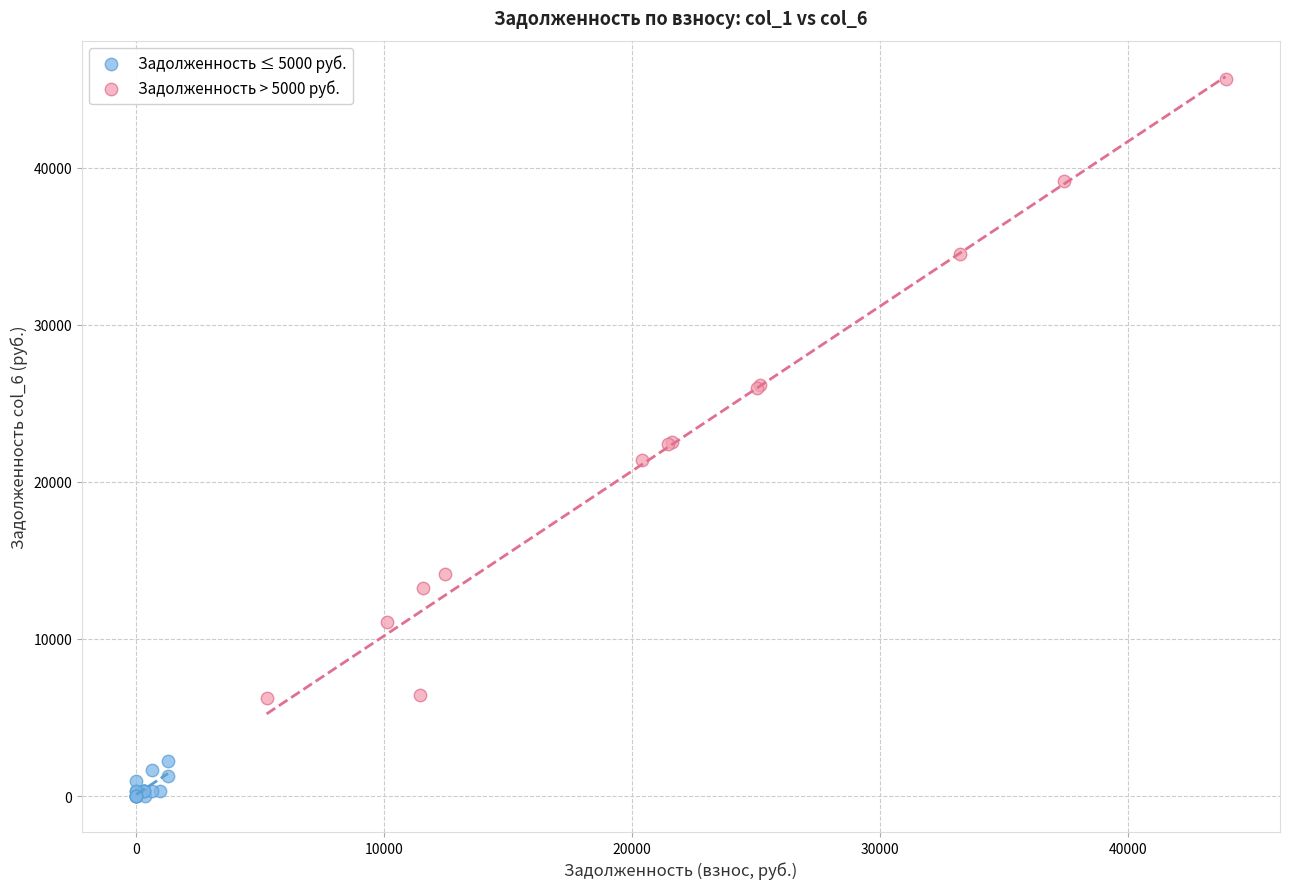

Which series has the widest spread of Y values?

Задолженность > 5000 руб.